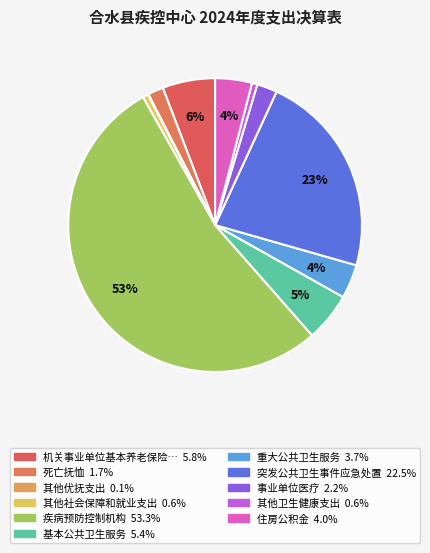

How many segments does this pie chart have?

11